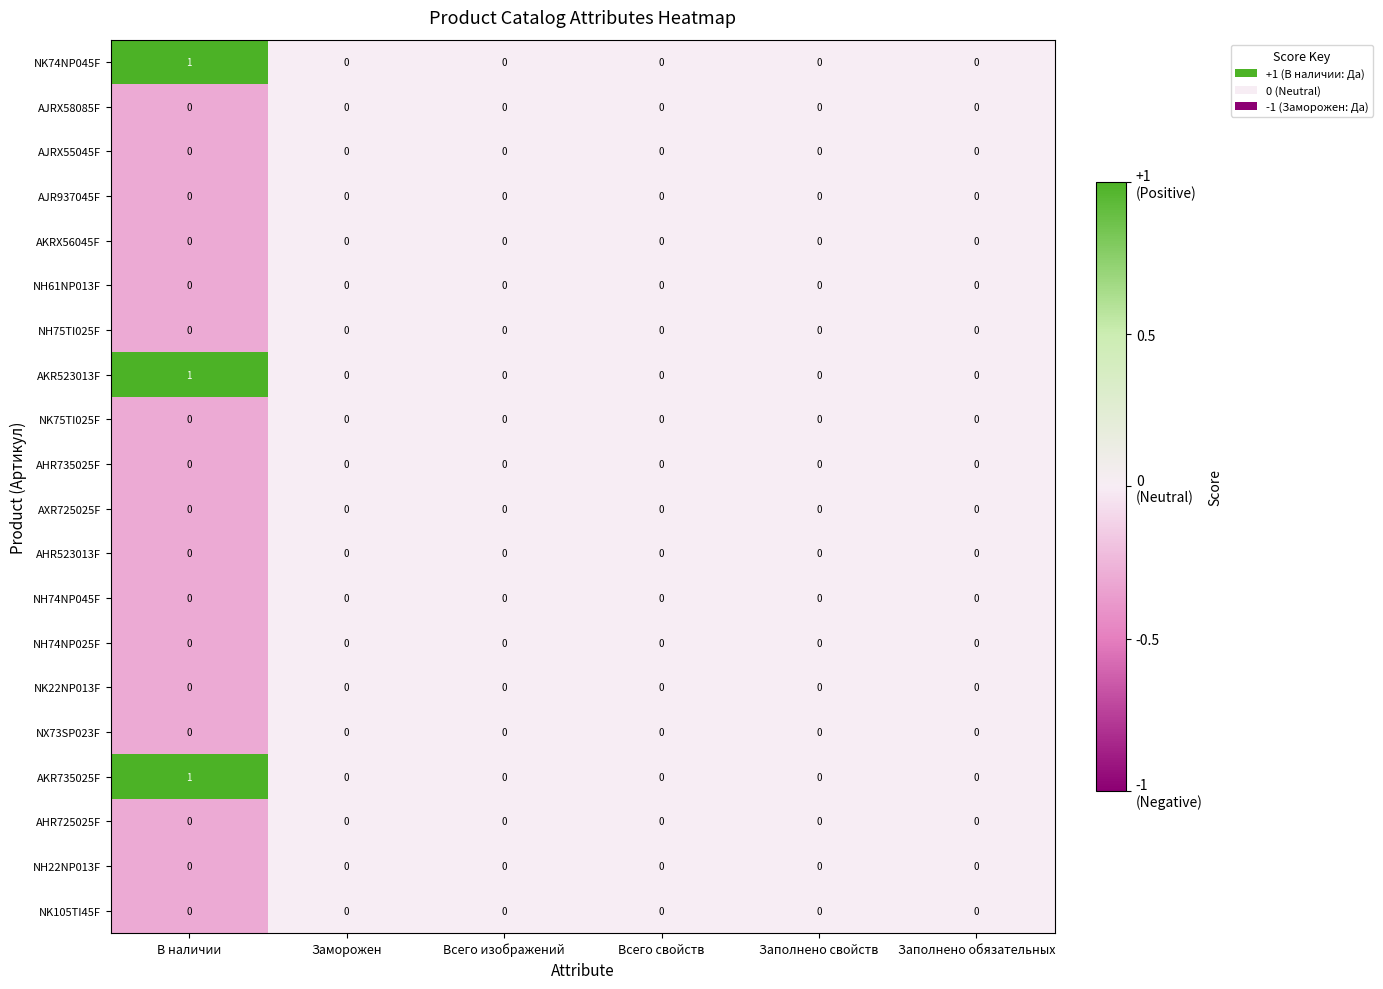

Is it true that AHR725025F equals 0 at Заполнено обязательных?

True